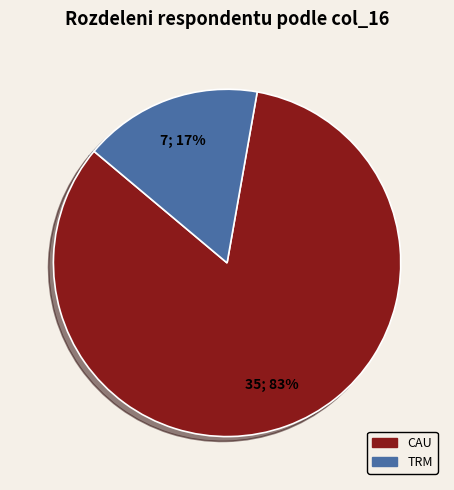

Is the sum of TRM and CAU greater than half?

Yes